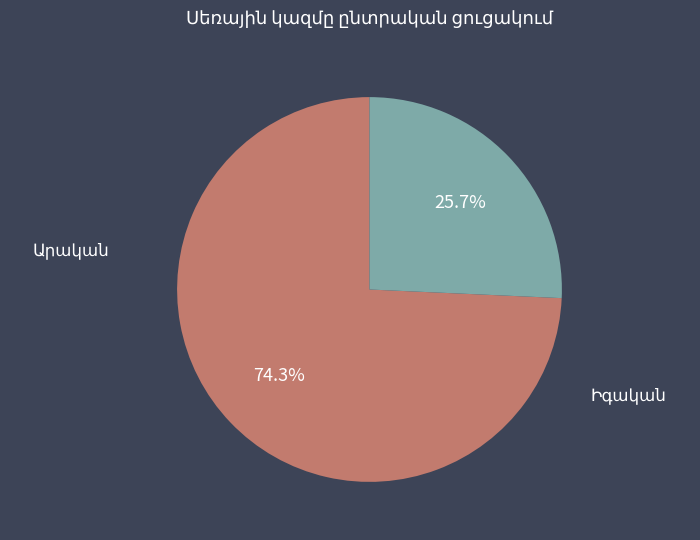

What is the majority slice?

Արական